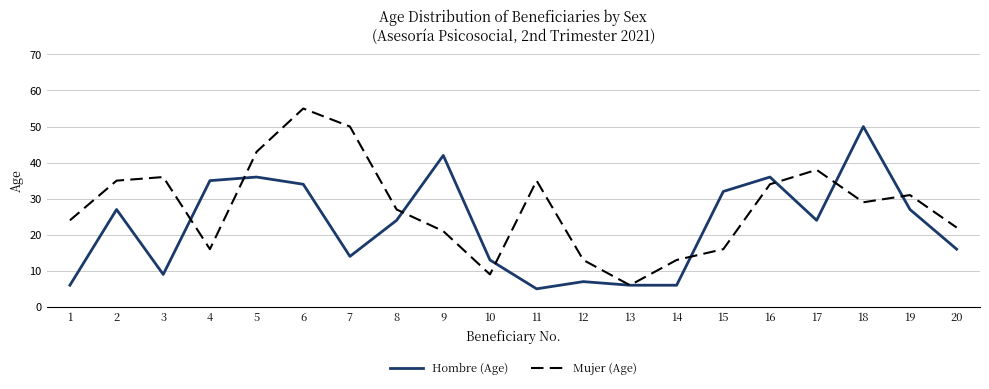

The Mujer (Age) series shows 13 at 12. True or false?

True